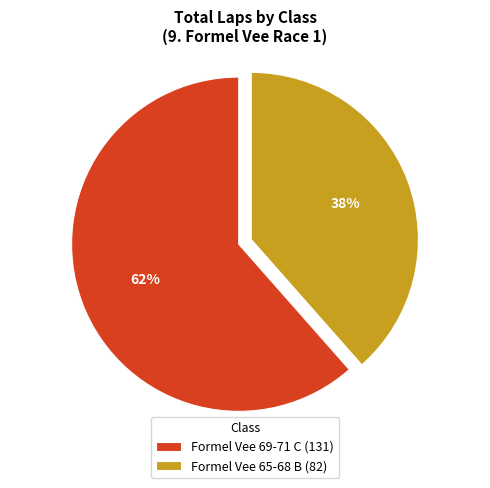

How many segments does this pie chart have?

2